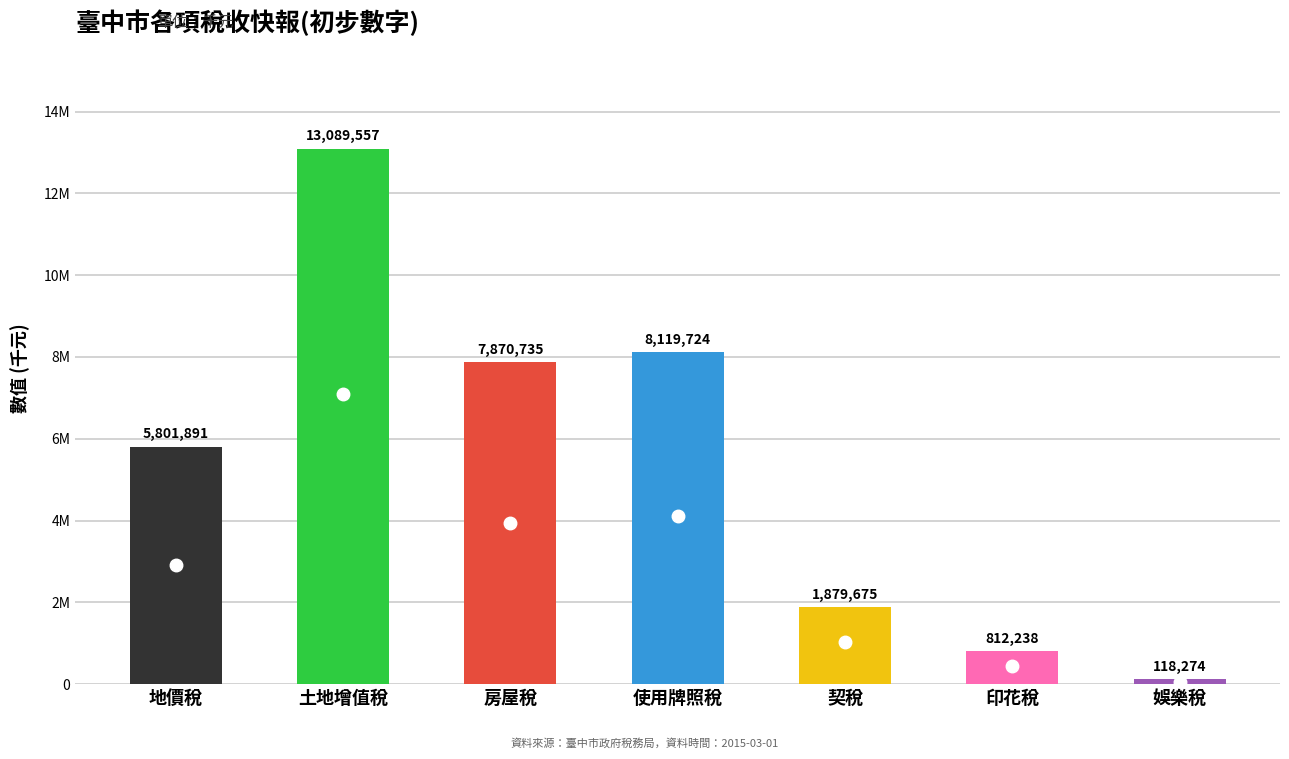

Which has a higher value, 地價稅 or 娛樂稅?

地價稅